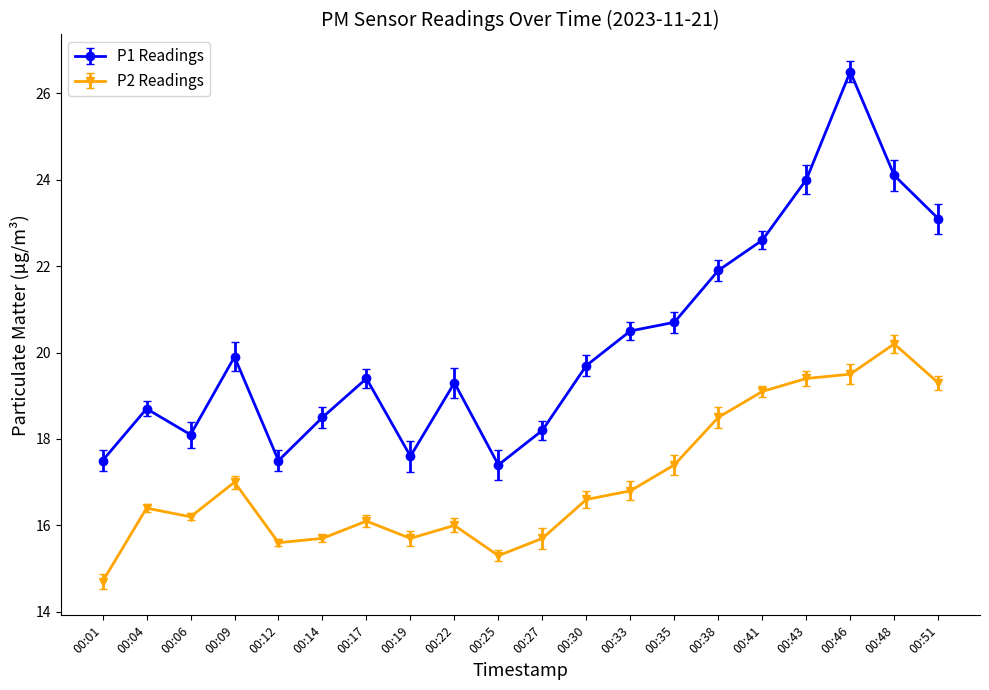

How many series are shown in this chart?

2